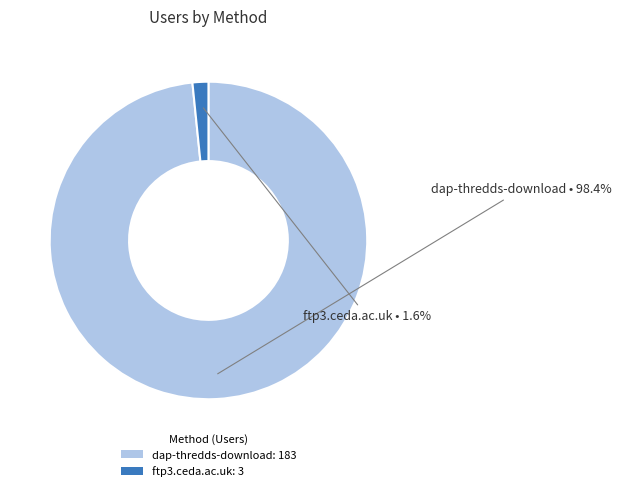

Is the sum of dap-thredds-download and ftp3.ceda.ac.uk greater than half?

Yes